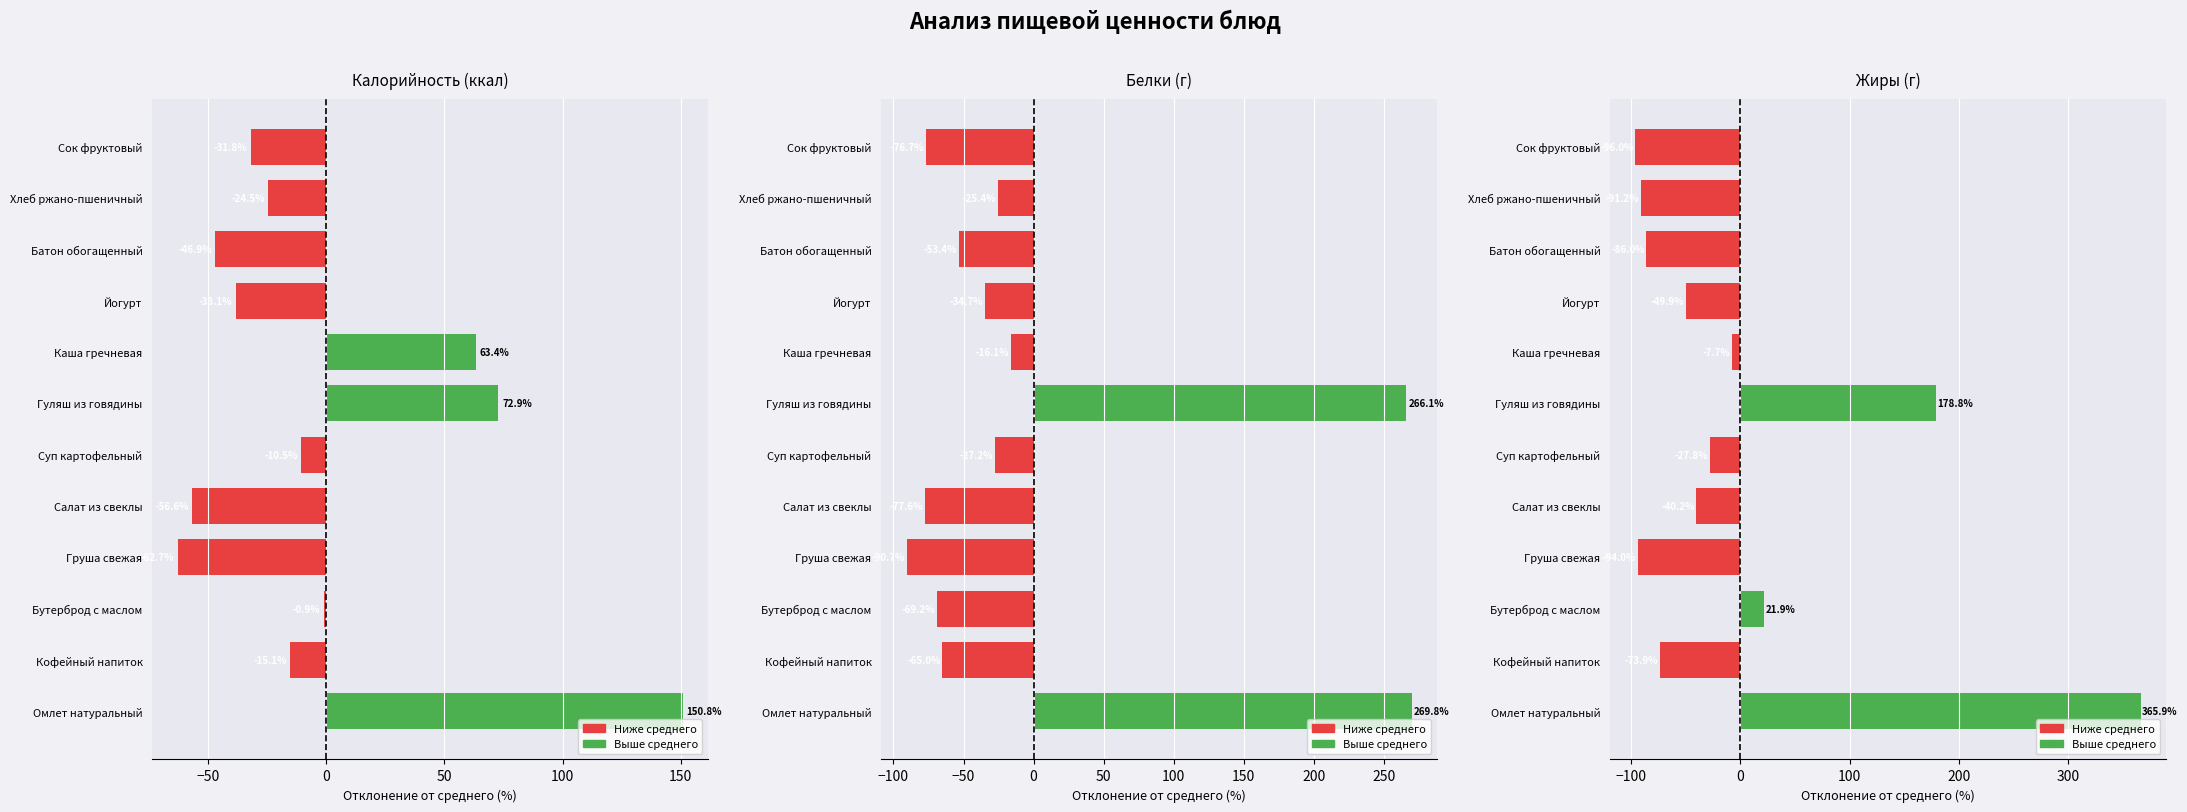

What is the approximate value of Белки at Омлет натуральный?

269.8